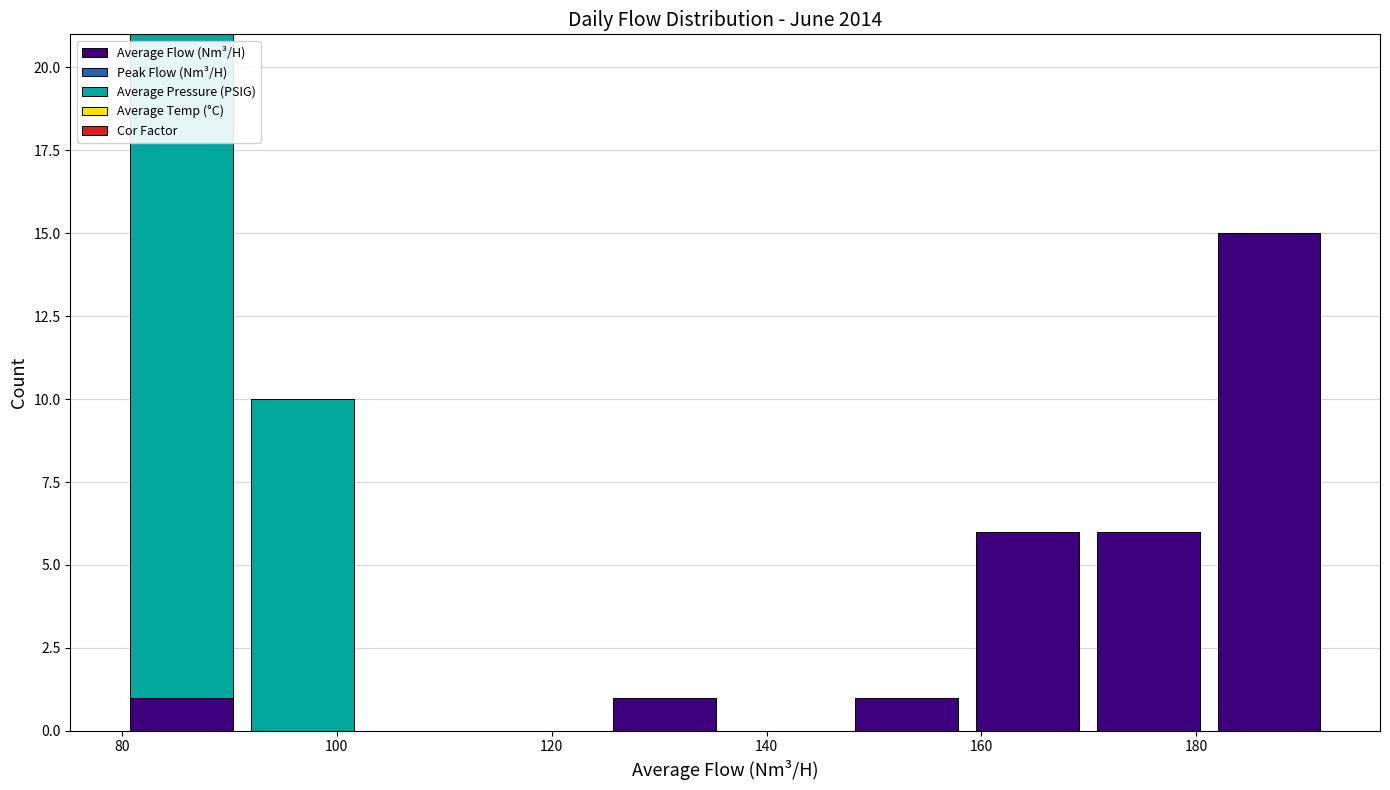

Which range on the x-axis has the tallest stacked bar (by total height)?

80 to 92